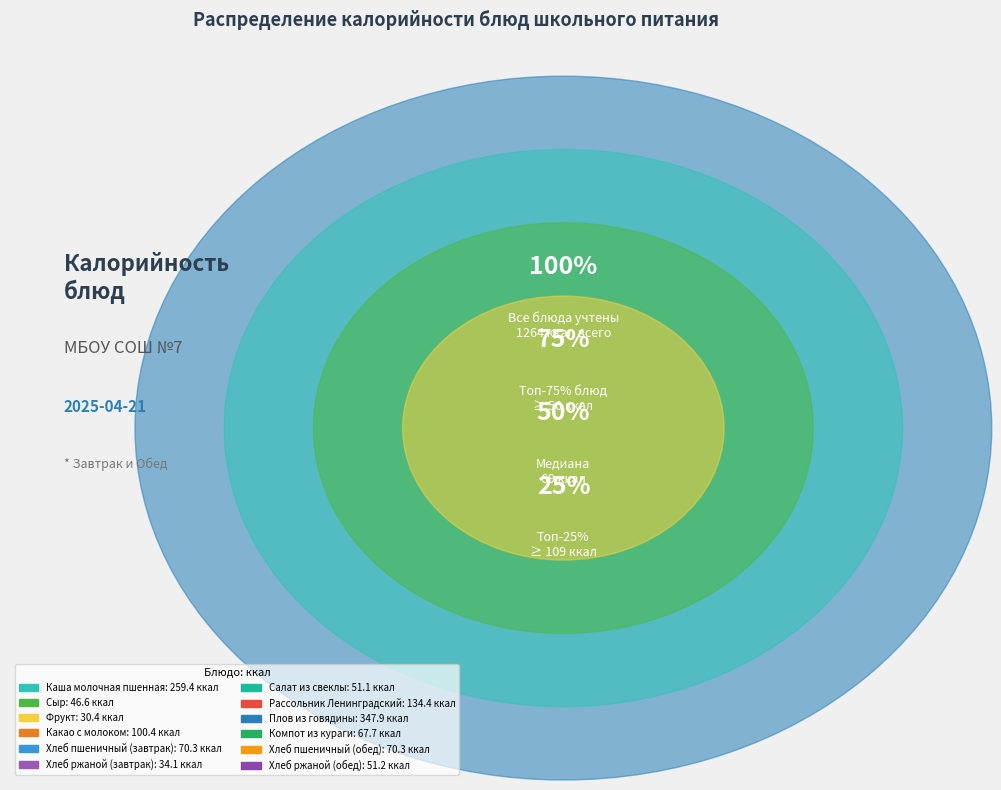

Is it true that Хлеб пшеничный
(завтрак) is 11% of the pie?

False